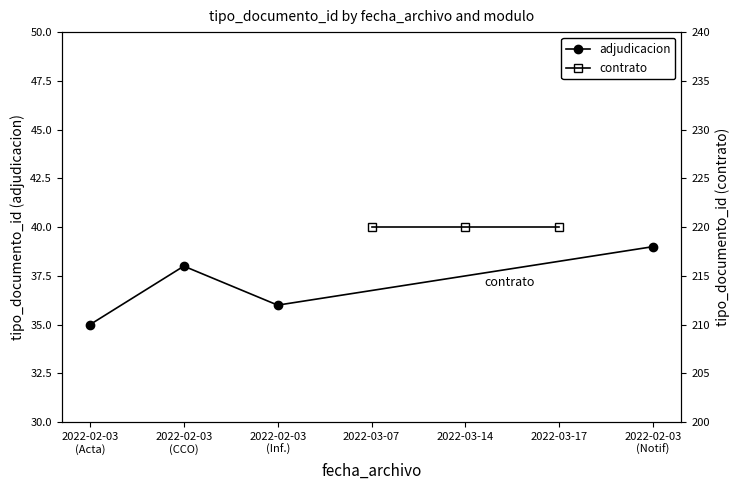

Count the number of values greater than 38.

1